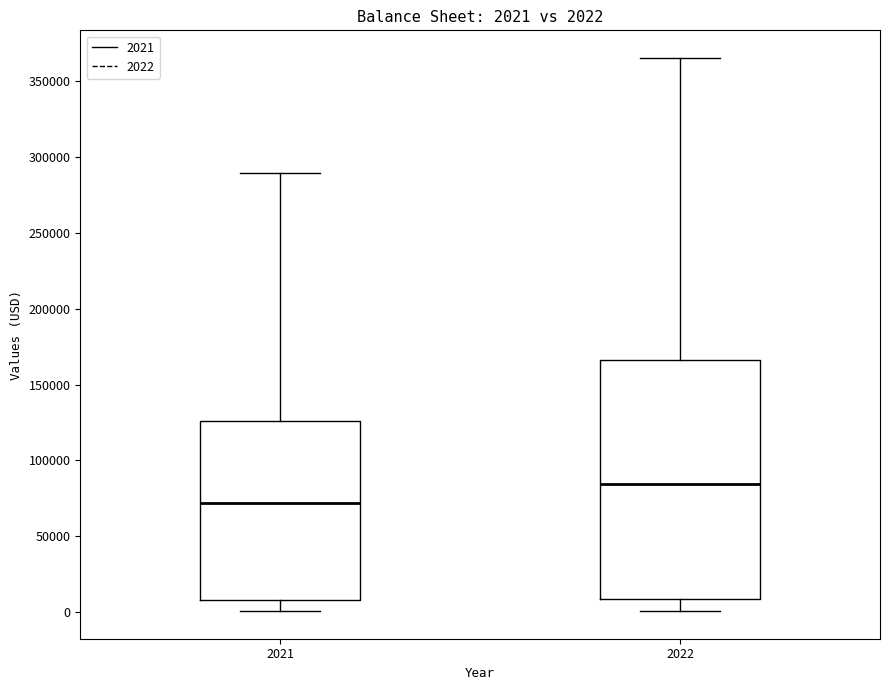

Which box has the lowest median line?

2021